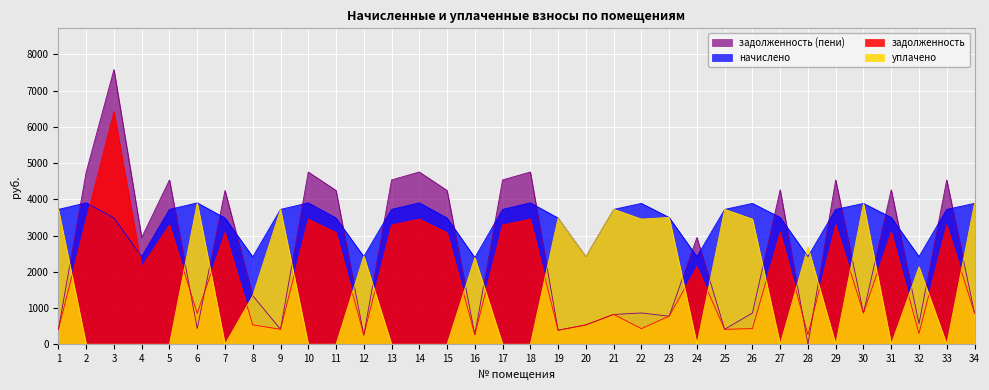

What is the average value of the задолженность series?

1919.3